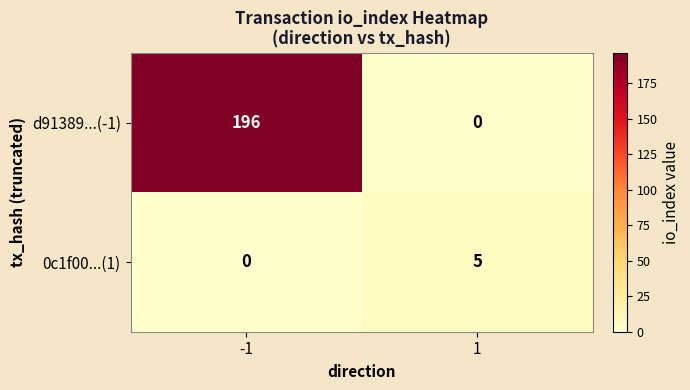

Which series changed the most between -1 and 1?

d91389...(-1)